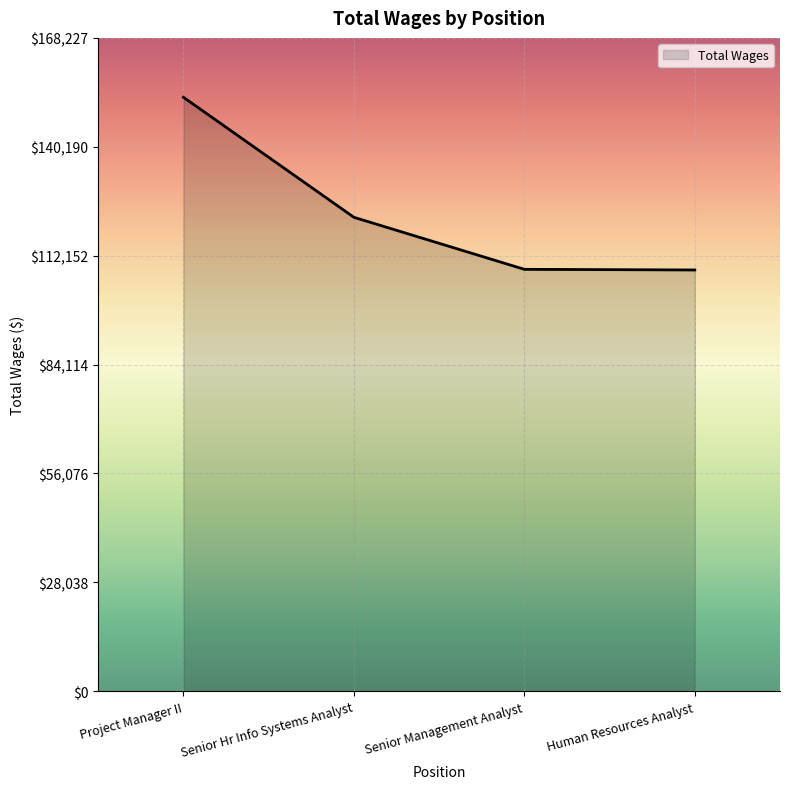

True or false: the data has more than 1 interior local peaks.

False